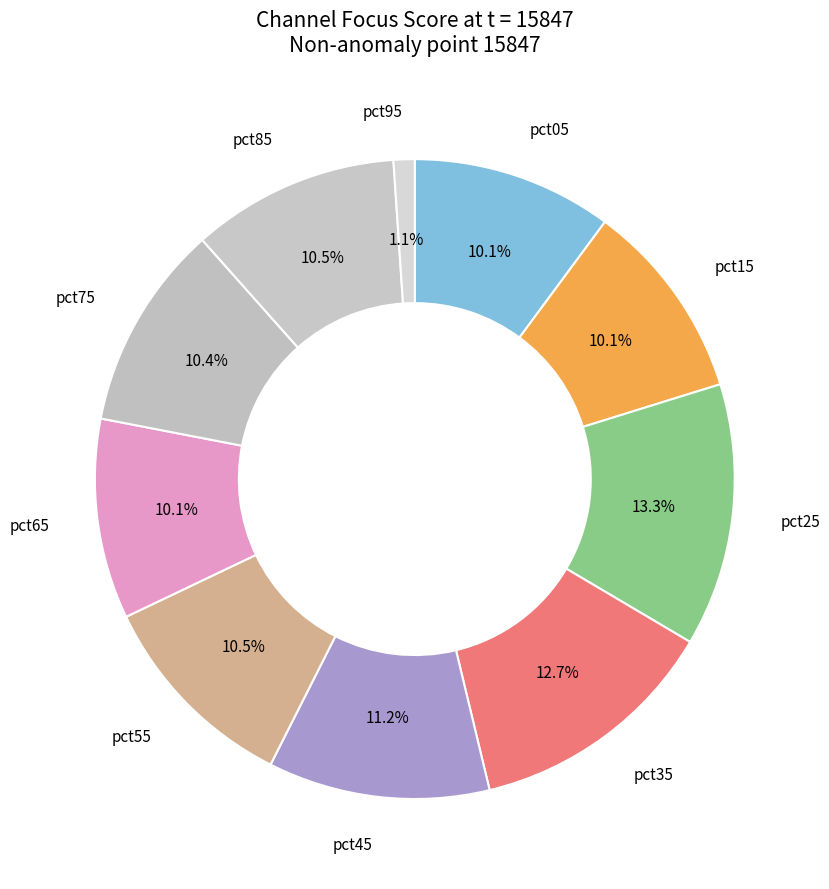

Between pct15 and pct25, which is larger?

pct25